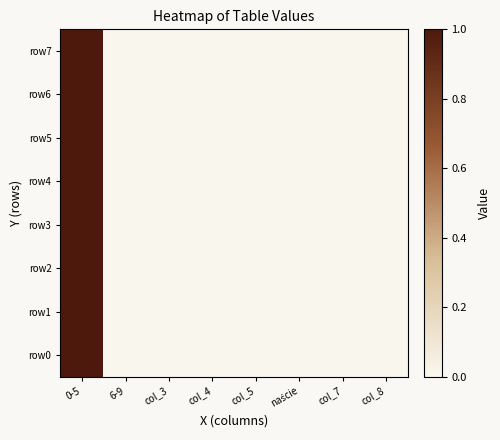

How many categories are shown in the chart?

8